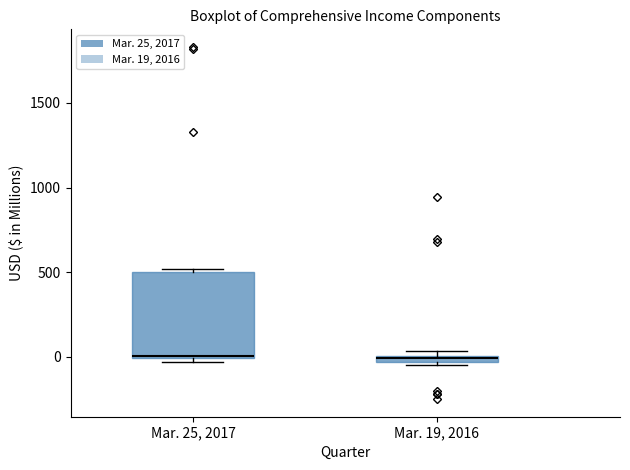

Where is the lower edge of the box for Mar. 25, 2017 on the y-axis? The values are not printed on the chart, so give them approximately, as read against the axis.

0